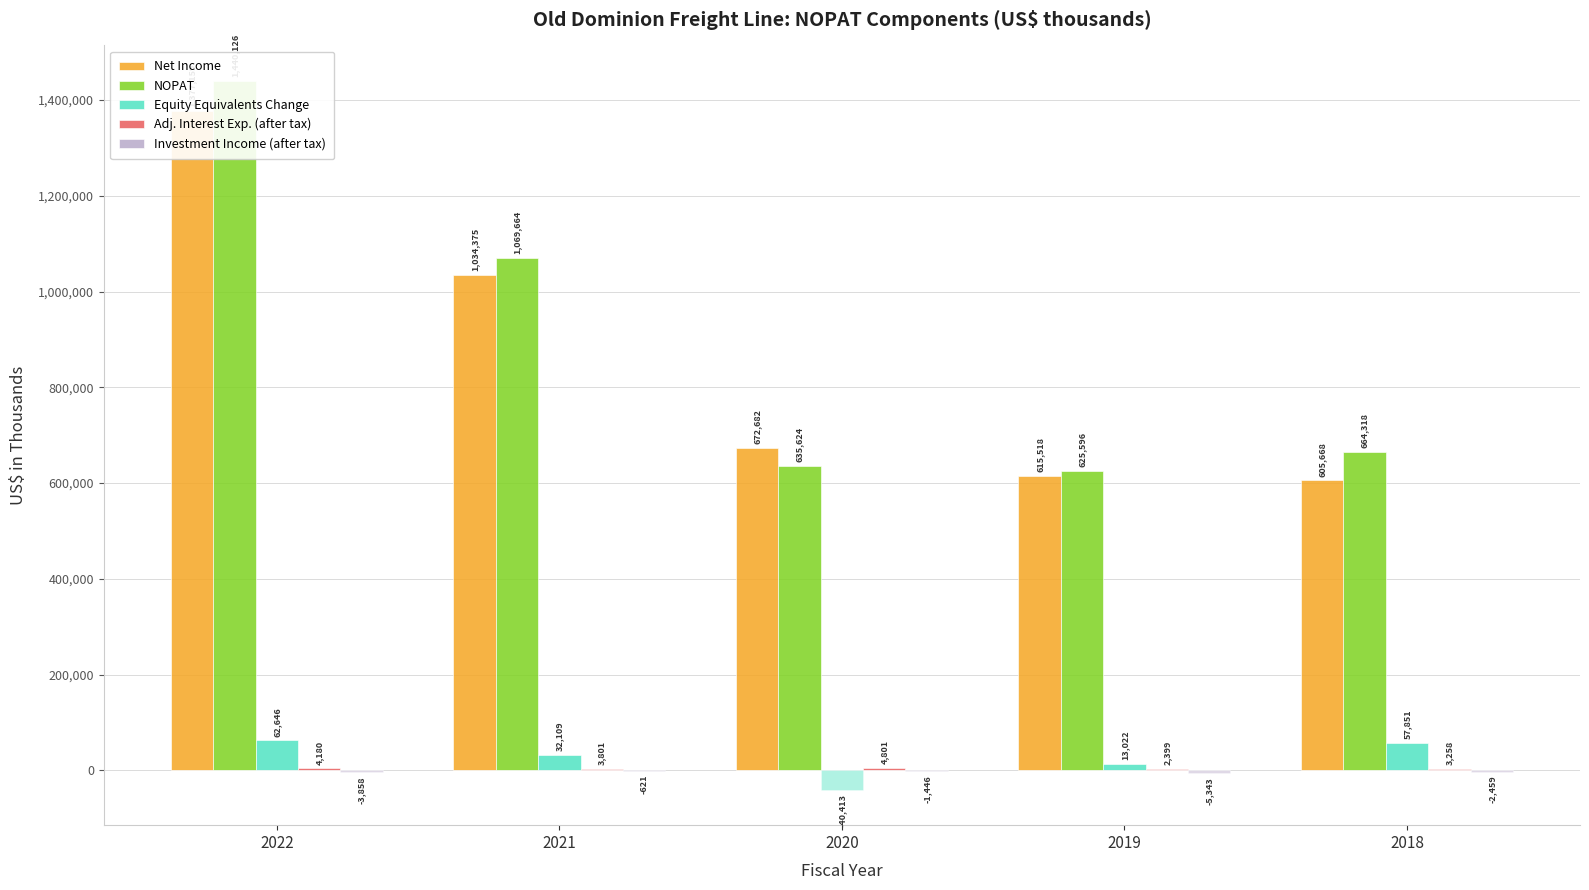

The value of NOPAT at 2020 is 418245. True or false?

False